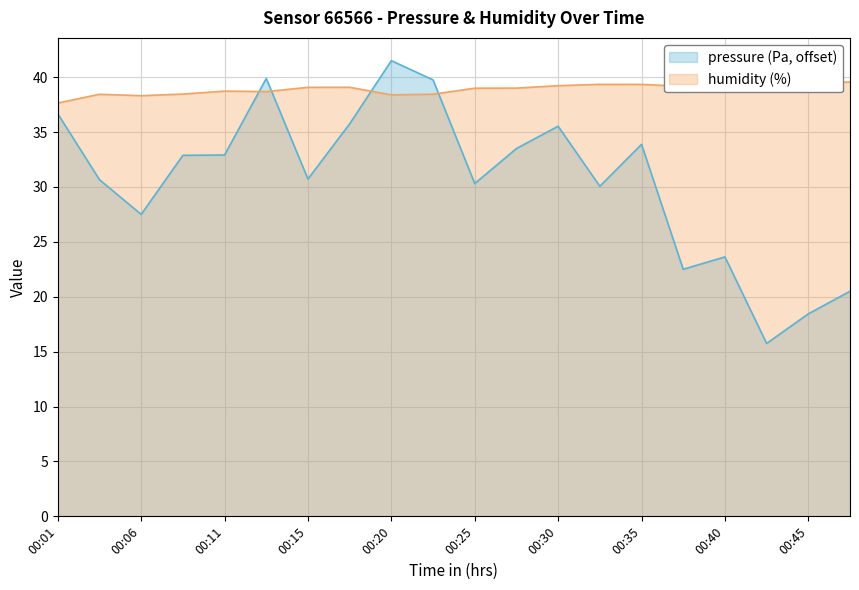

What is the difference between the maximum and second lowest values in the pressure series?

23.1